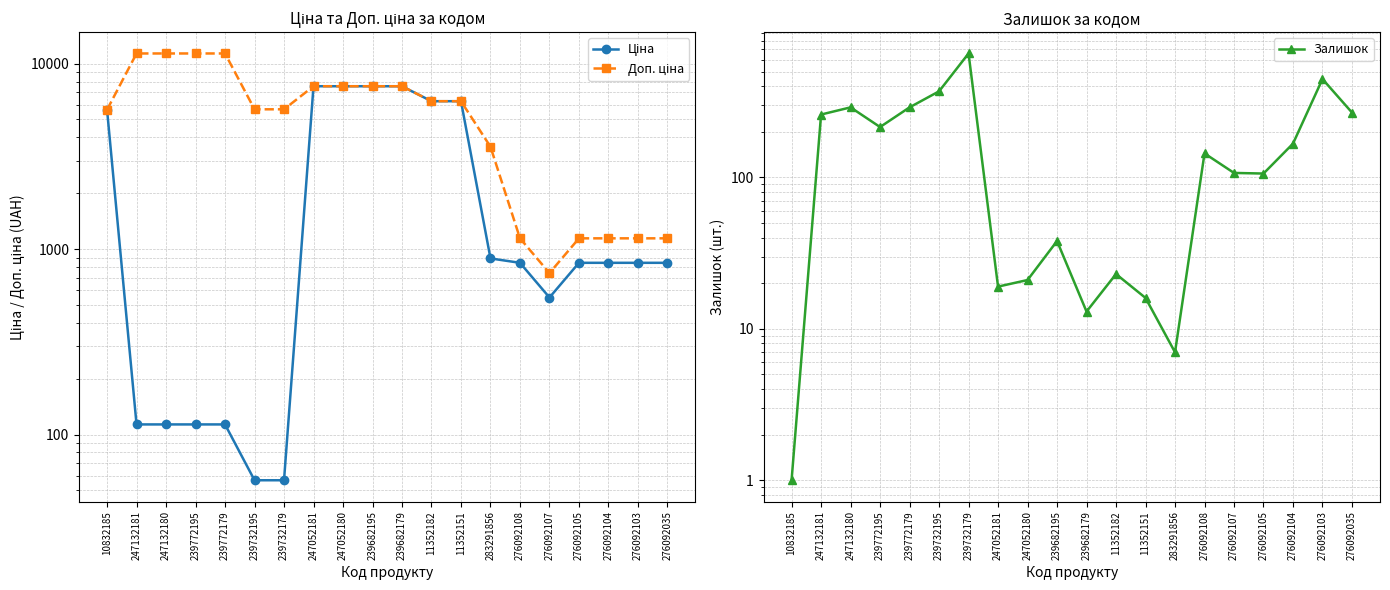

What are all the series names shown in the legend?

Ціна, Доп. ціна, Залишок